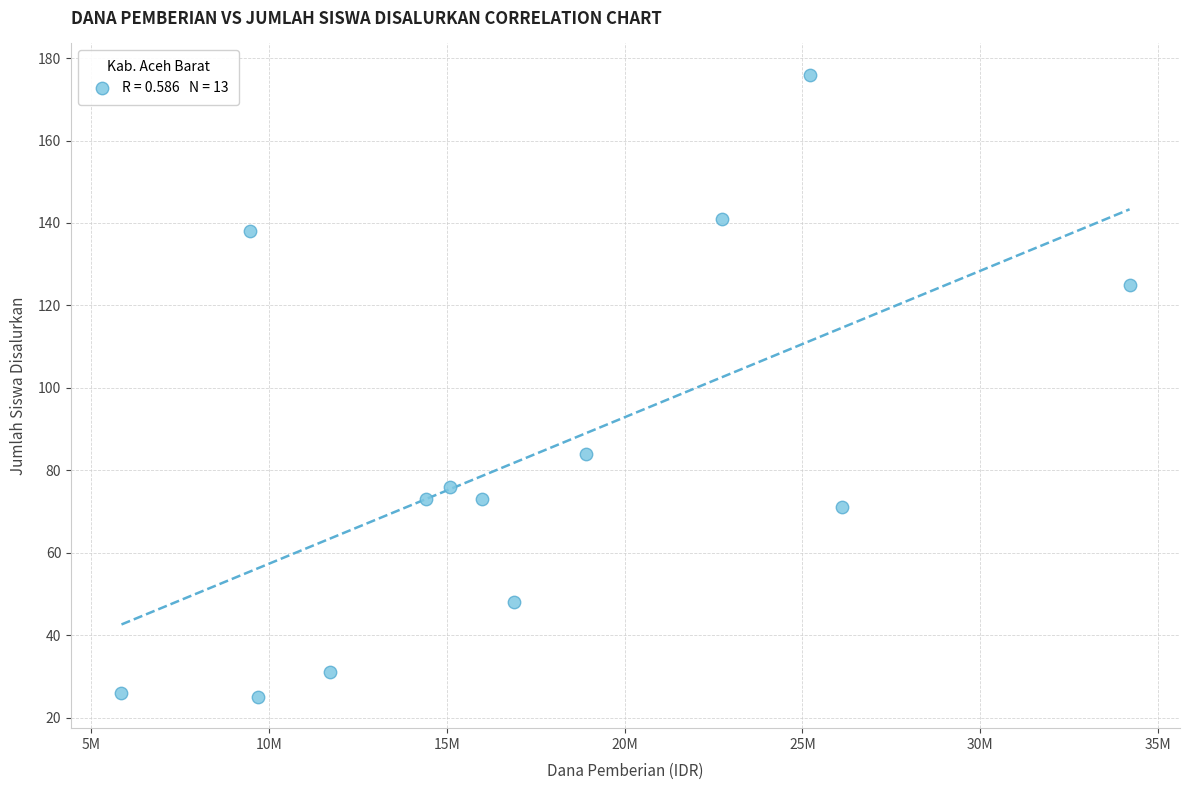

What is the range of X values (max minus min)?

28350000